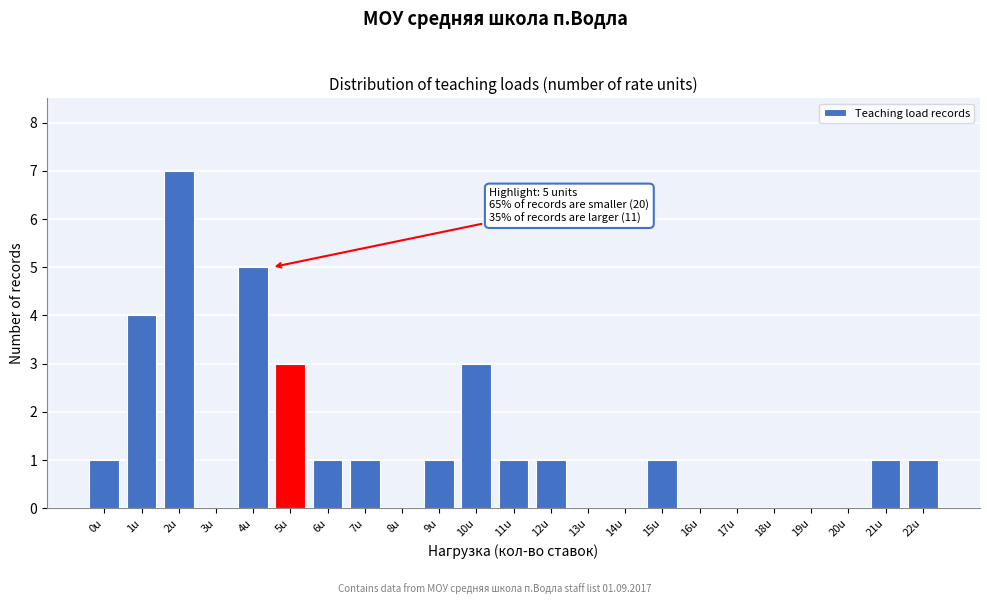

Reading left to right, what are all the values shown in this chart?

0u=1	1u=4	2u=7	3u=0	4u=5	5u=3	6u=1	7u=1	8u=0	9u=1	10u=3	11u=1	12u=1	13u=0	14u=0	15u=1	16u=0	17u=0	18u=0	19u=0	20u=0	21u=1	22u=1